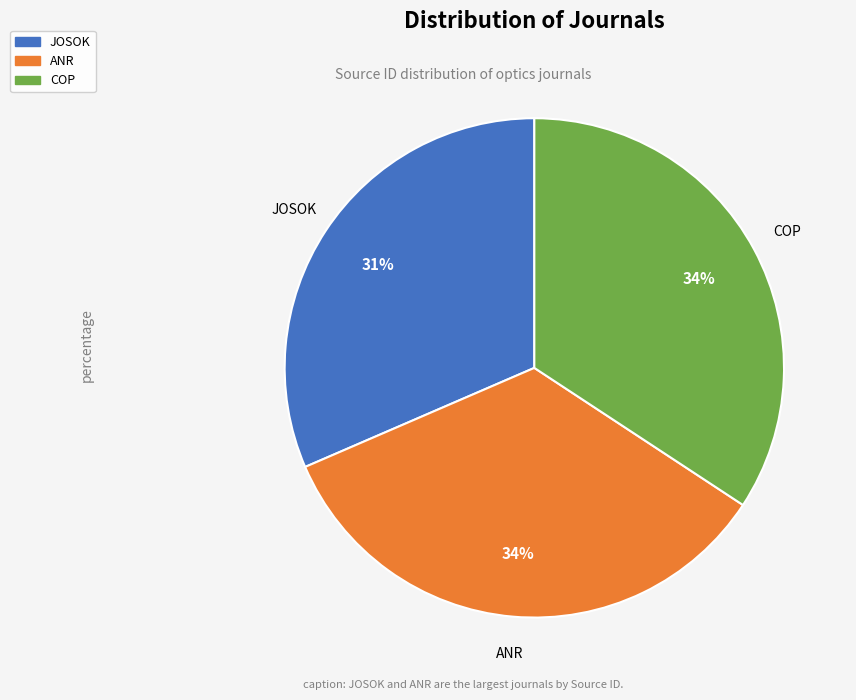

Is the sum of JOSOK and ANR greater than half?

Yes